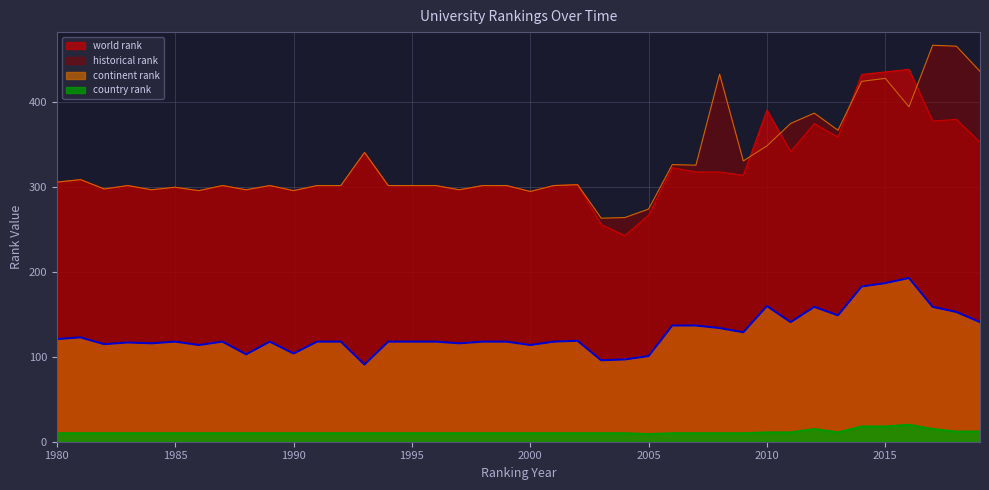

Reading right to left, what are all the values shown in this chart?

world rank: 353.0	380.0	378.0	439.0	436.0	433.0	359.0	375.0	342.0	391.0	314.0	318.0	318.0	323.0	267.0	243.0	256.0	303.0	302.0	295.0	302.0	302.0	297.0	302.0	302.0	302.0	341.0	302.0	302.0	296.0	302.0	297.0	302.0	296.0	300.0	297.0	302.0	298.0	309.0	306.0
continent rank: 141.0	153.0	159.0	193.0	187.0	183.0	149.0	159.0	141.0	160.0	129.0	134.0	137.0	137.0	101.0	97.0	96.0	119.0	118.0	114.0	118.0	118.0	116.0	118.0	118.0	118.0	91.0	118.0	118.0	104.0	118.0	103.0	118.0	114.0	118.0	116.0	117.0	115.0	123.0	121.0
historical rank: 436.6	466.3	467.4	394.8	428.4	424.8	367.2	387.4	375.2	348.8	331.0	433.3	326.0	326.7	274.3	264.3	263.5	303.0	302.0	295.0	302.0	302.0	297.0	302.0	302.0	302.0	341.0	302.0	302.0	296.0	302.0	297.0	302.0	296.0	300.0	297.0	302.0	298.0	309.0	306.0
country rank: 12.0	12.0	15.0	20.0	18.0	18.0	11.0	15.0	11.0	11.0	10.0	10.0	10.0	10.0	9.0	10.0	10.0	10.0	10.0	10.0	10.0	10.0	10.0	10.0	10.0	10.0	10.0	10.0	10.0	10.0	10.0	10.0	10.0	10.0	10.0	10.0	10.0	10.0	10.0	10.0